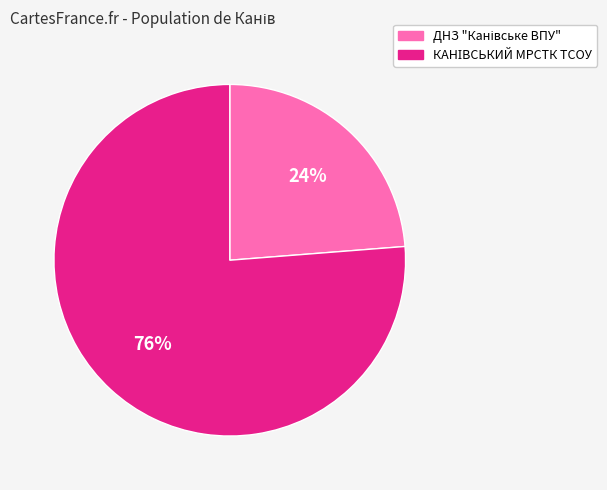

Is there a majority slice in this chart?

Yes